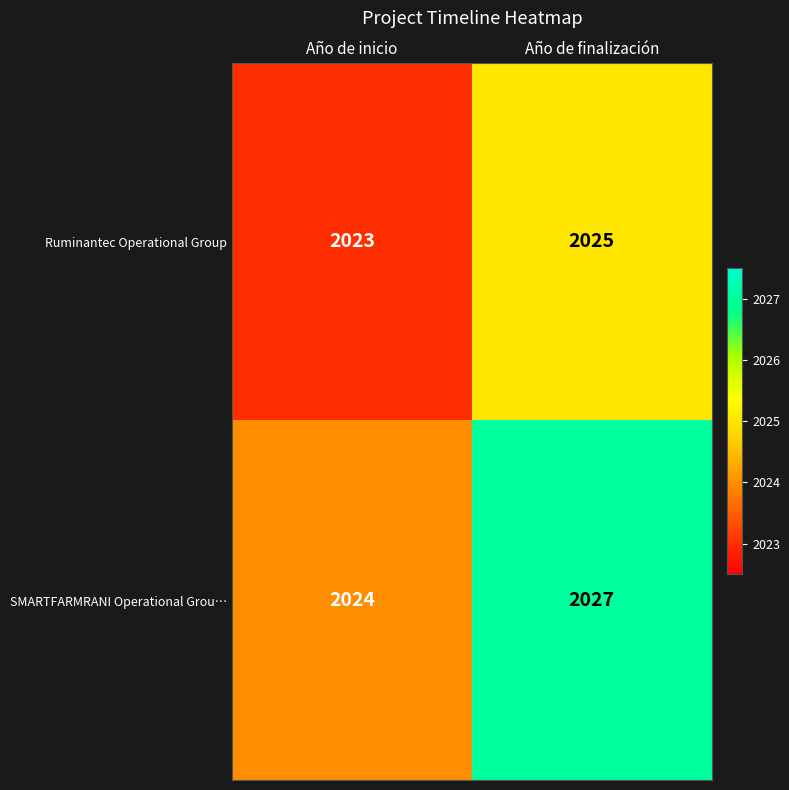

Rank the series at Año de finalización from highest to lowest value.

SMARTFARMRANI Operational Grou…, Ruminantec Operational Group